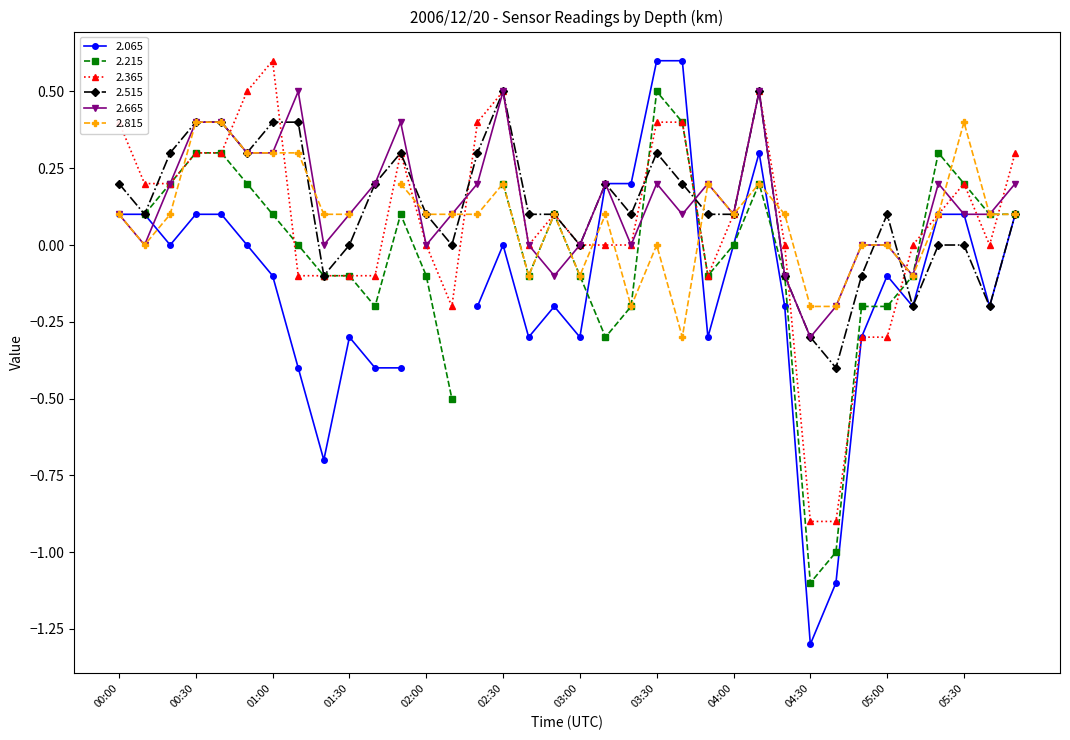

What is the approximate value of 2.365 at 05:30?

0.2